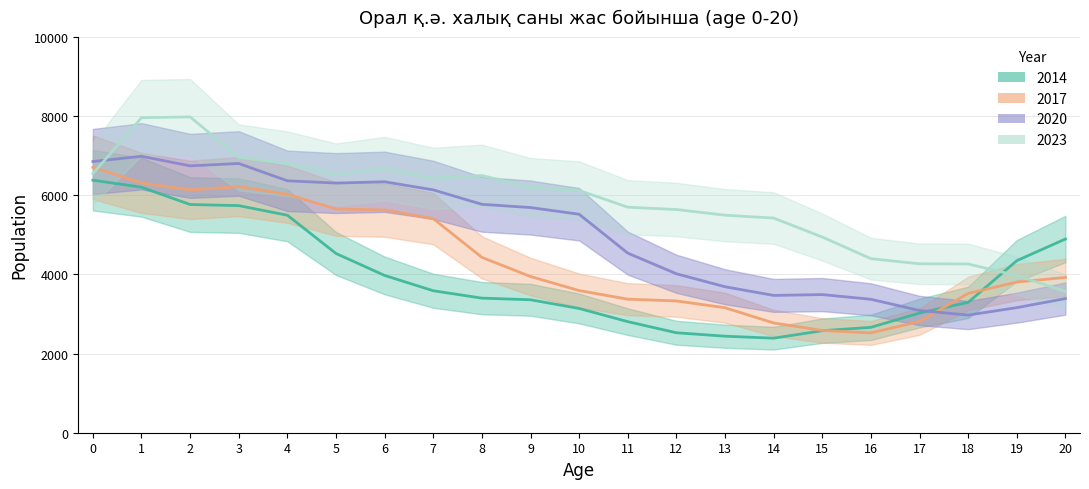

Count the number of categories in the chart.

21